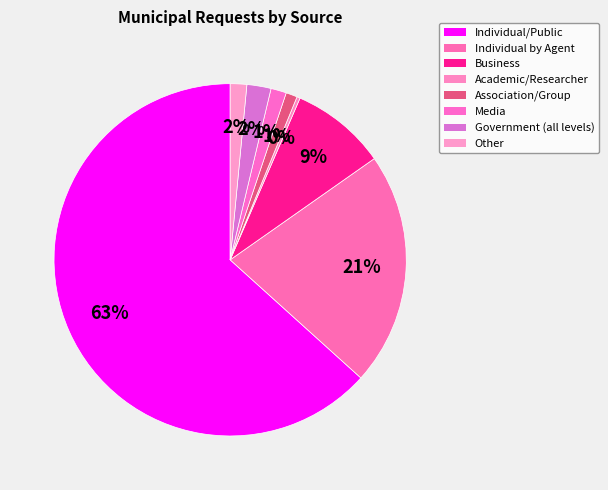

True or false: Association/Group accounts for 1% of the total.

True